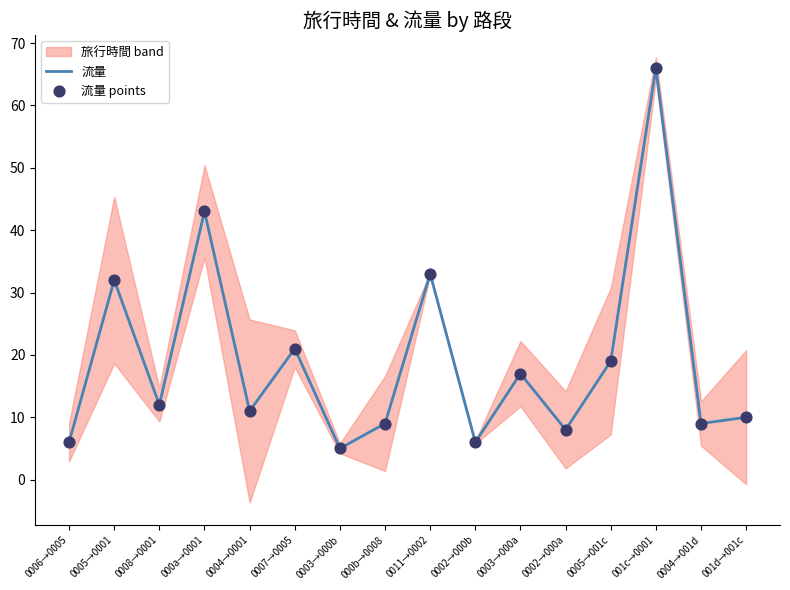

Which series has the largest total across all categories?

流量